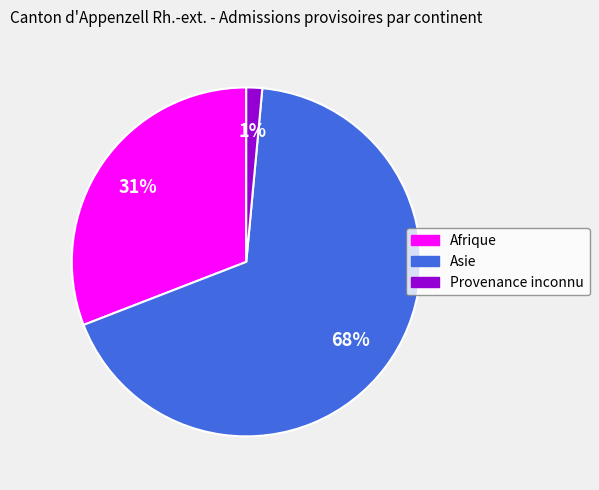

To the nearest percent, what is the average slice percentage?

33%